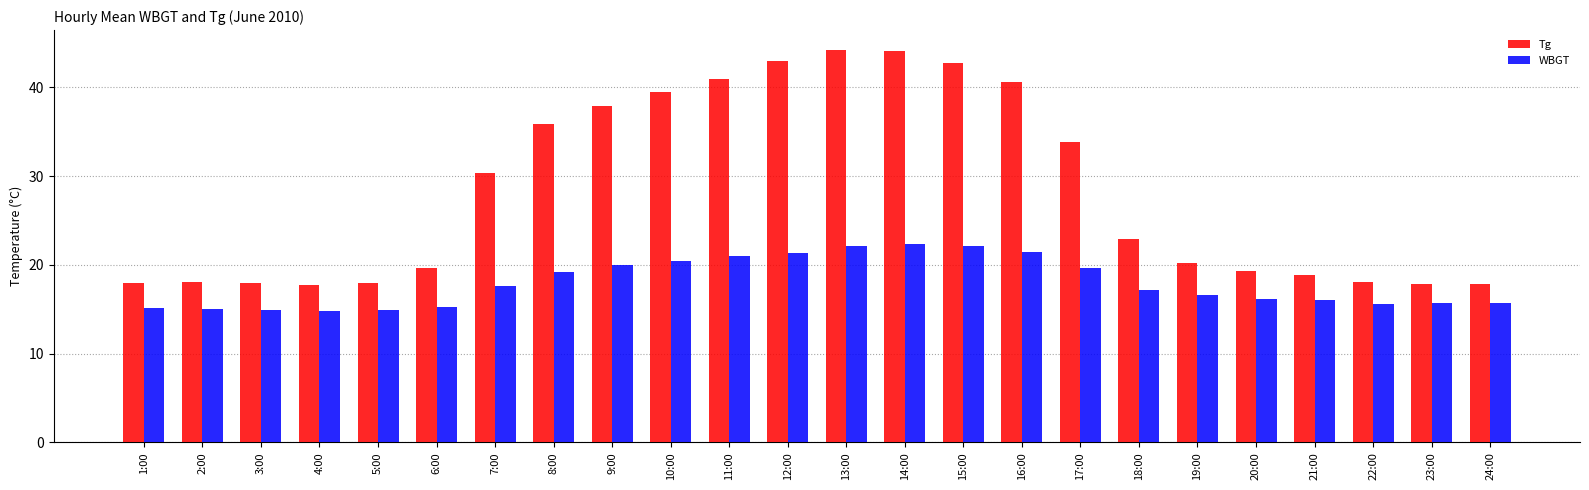

What is the total value across all series at 14:00?

66.4